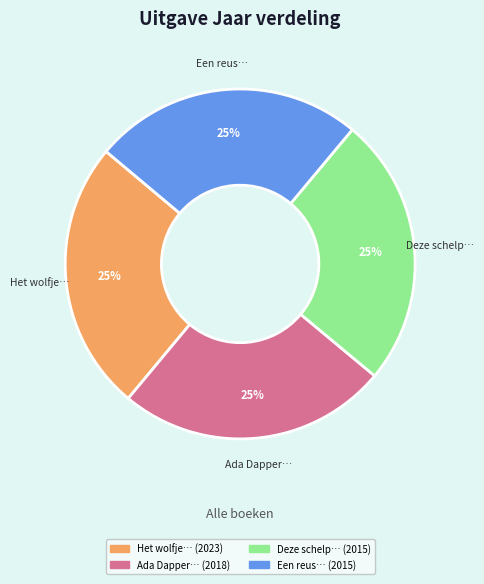

Does any single category account for the majority?

No